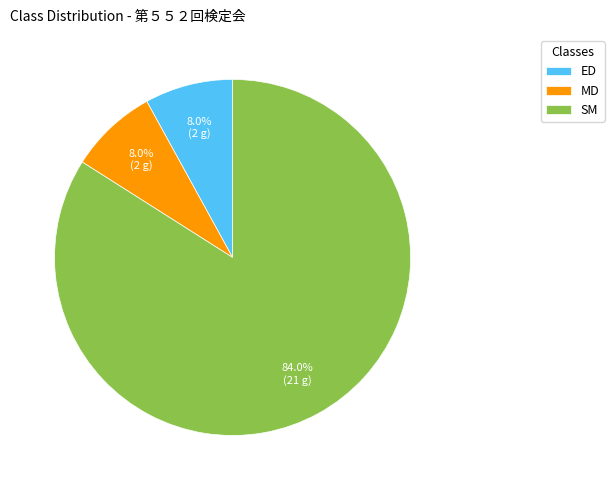

Approximately how many times larger is the value at MD compared to SM?

0.1